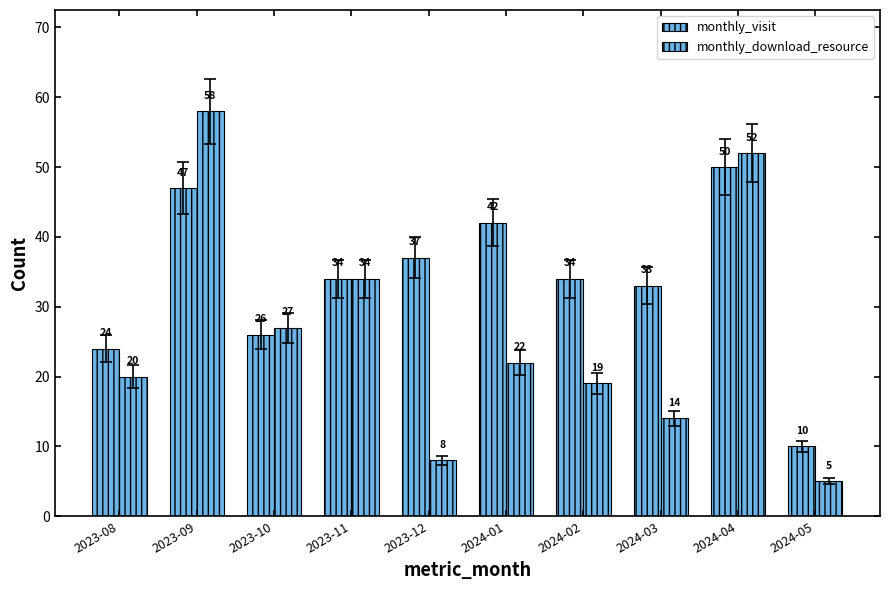

True or false: monthly_visit has a value of 34 at 2023-11.

True